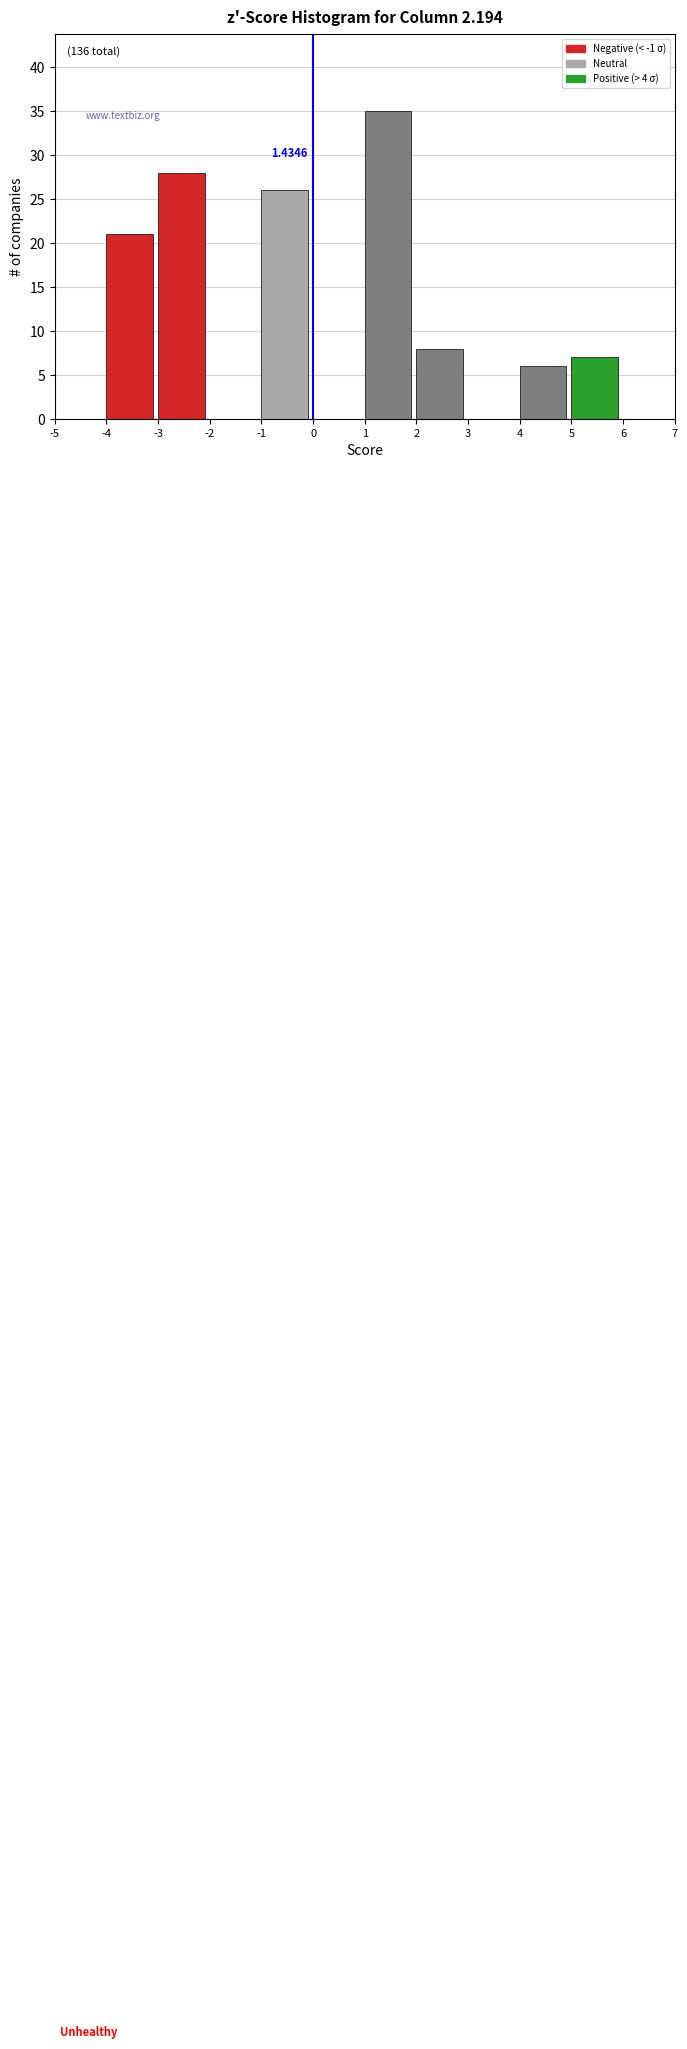

Over which range of the x-axis is the bar tallest?

1 to 2